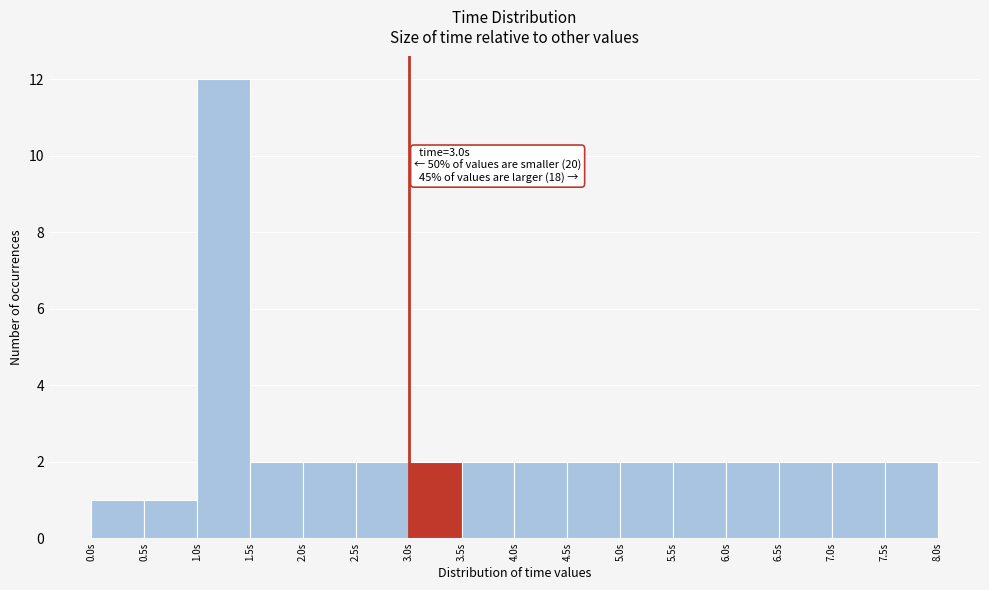

Over which range of the x-axis is the bar tallest?

1.0 to 1.5